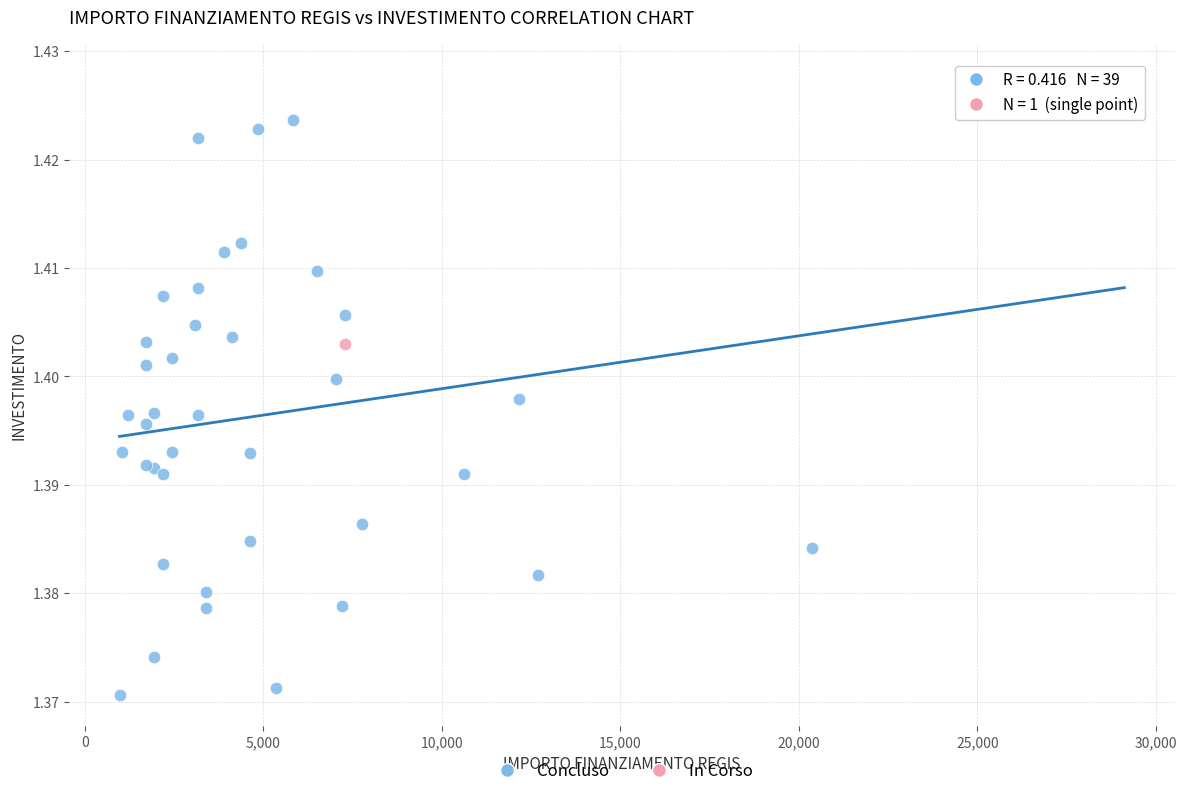

What are all the series names shown in the legend?

Concluso, In Corso